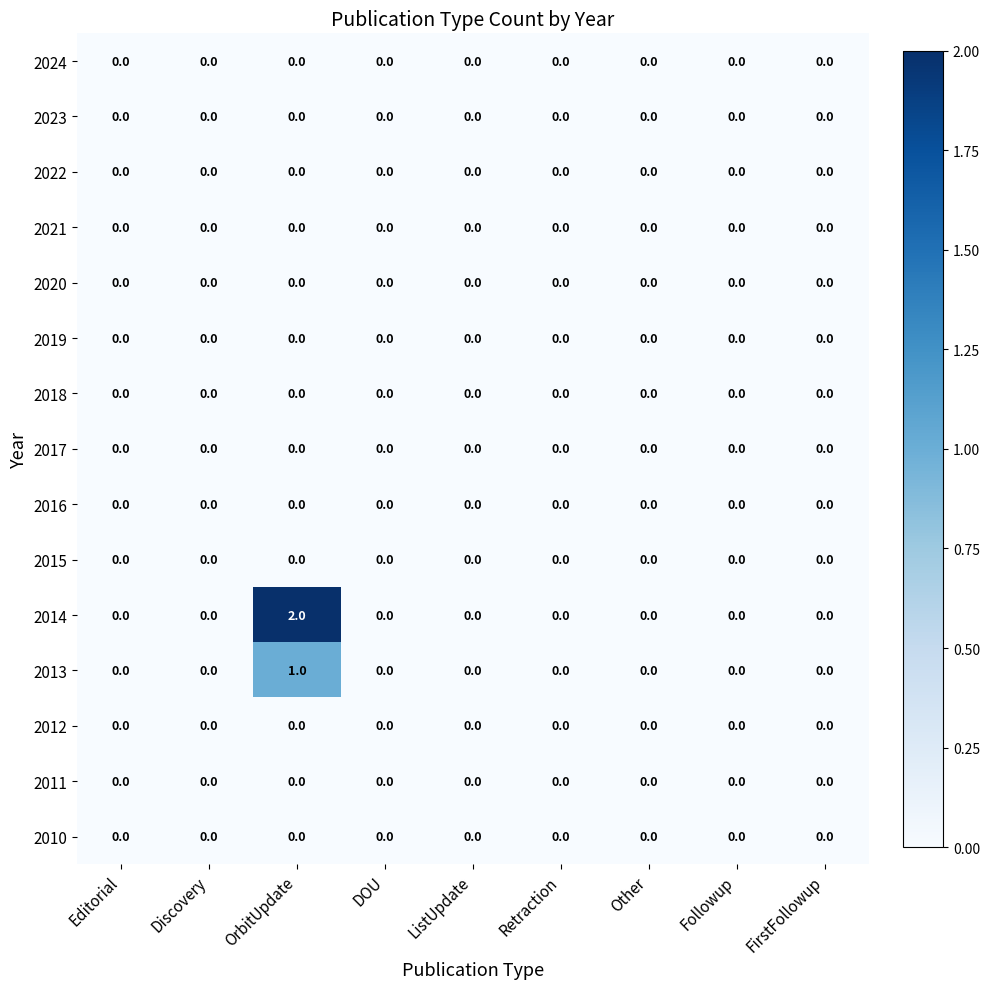

At which category is the sum across all series the highest?

OrbitUpdate